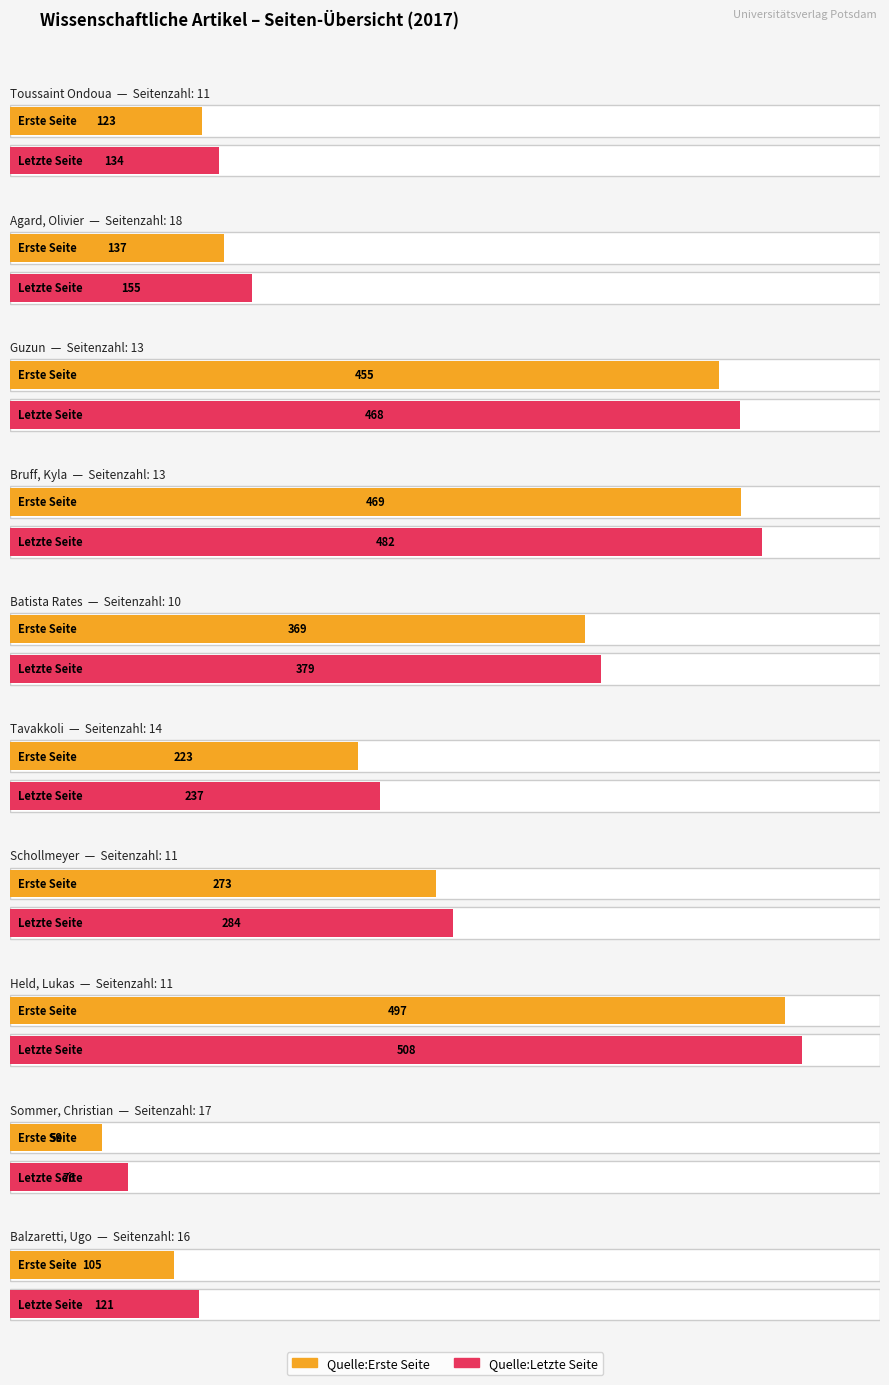

What are all the series names shown in the legend?

Quelle:Erste Seite, Quelle:Letzte Seite